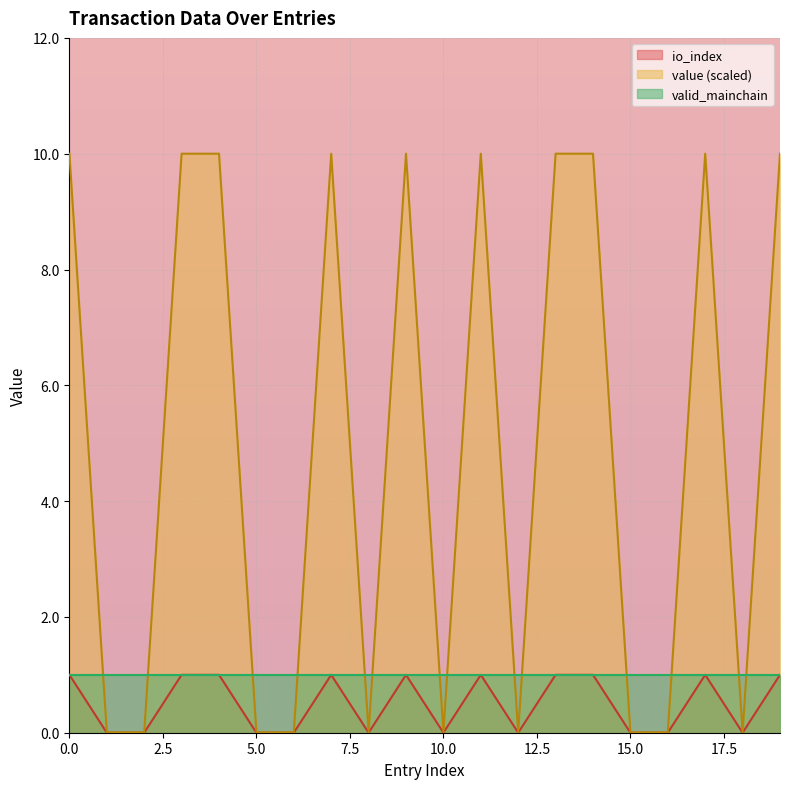

What is the difference between the highest and lowest values at 14?

9.0